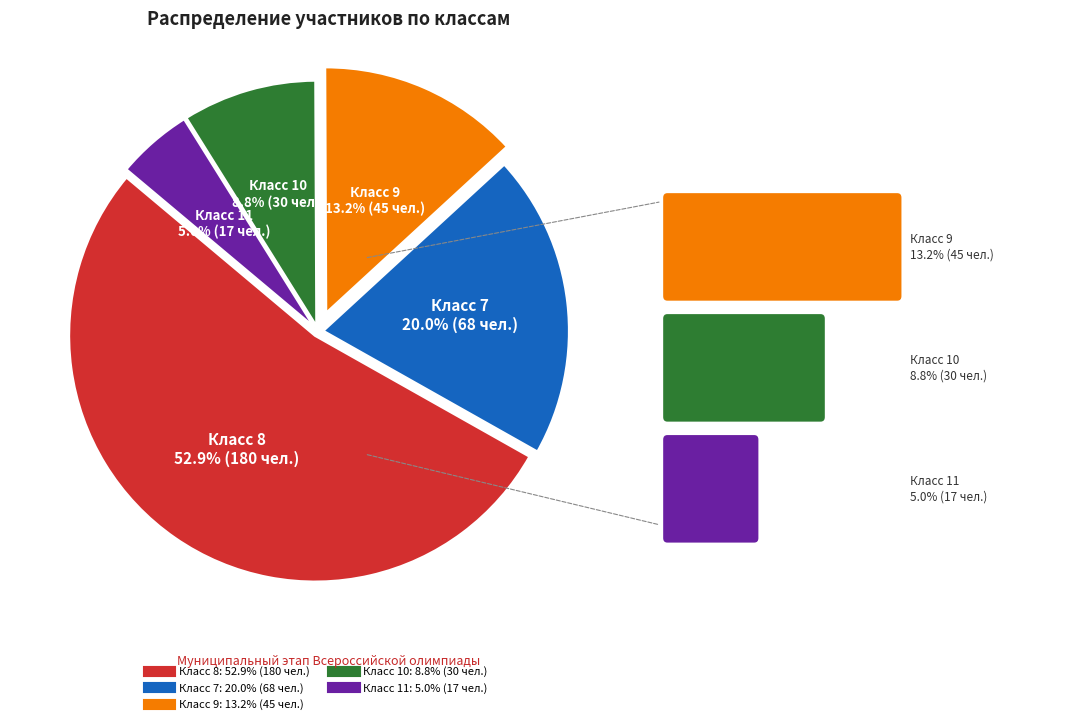

Count the number of slices in the pie.

5